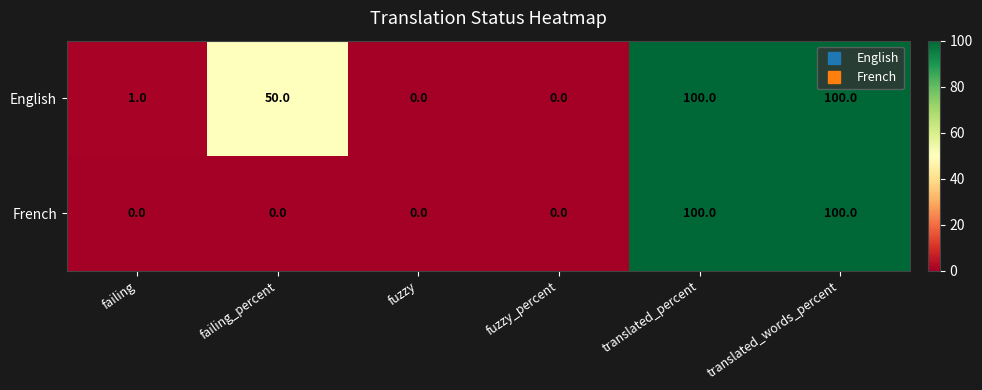

At failing_percent, list the series in order from smallest to largest.

French, English